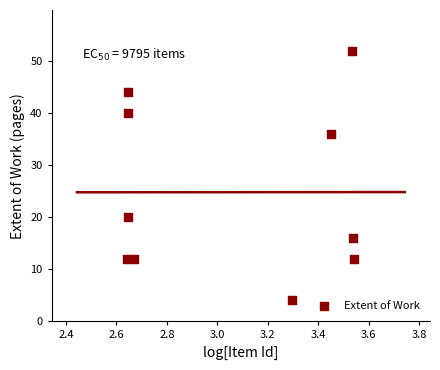

What is the range of Y values (max minus min)?

48